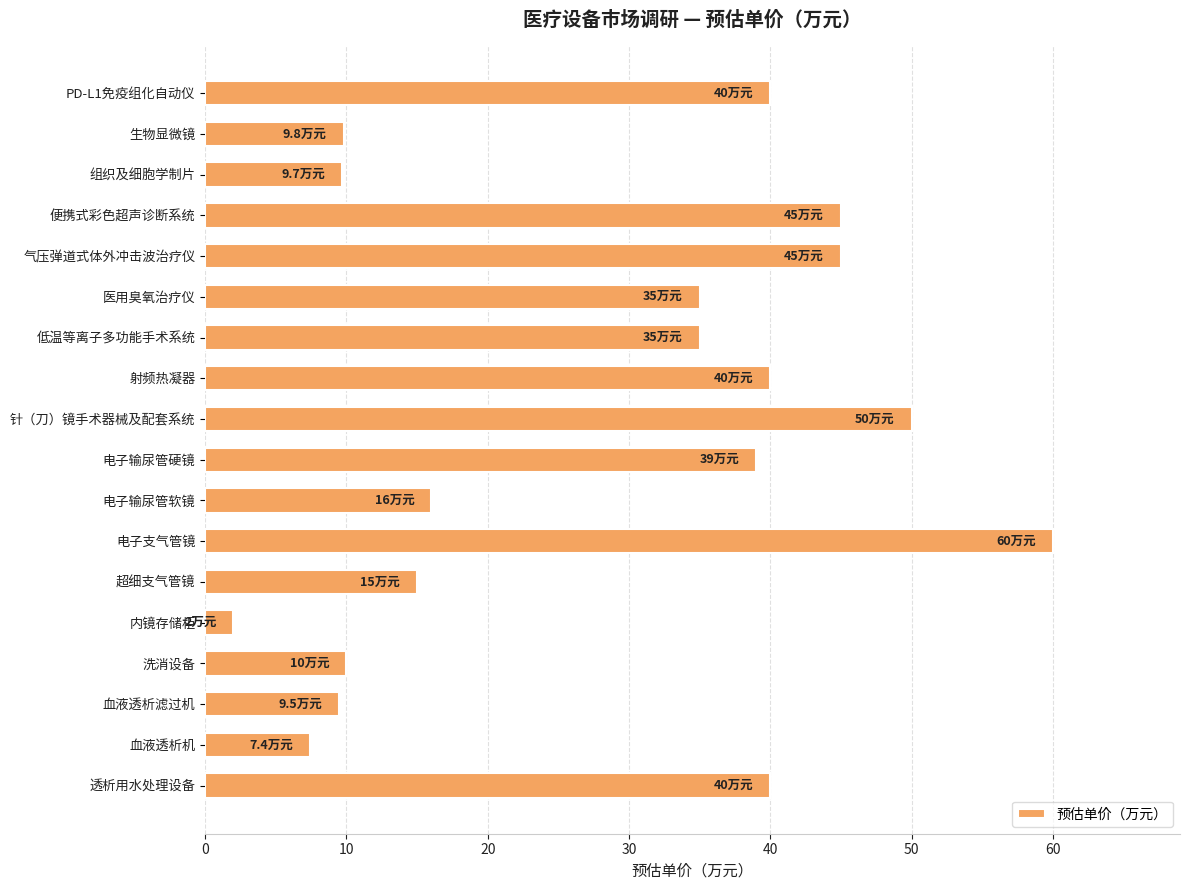

What is the difference between the maximum and minimum values?

58.0